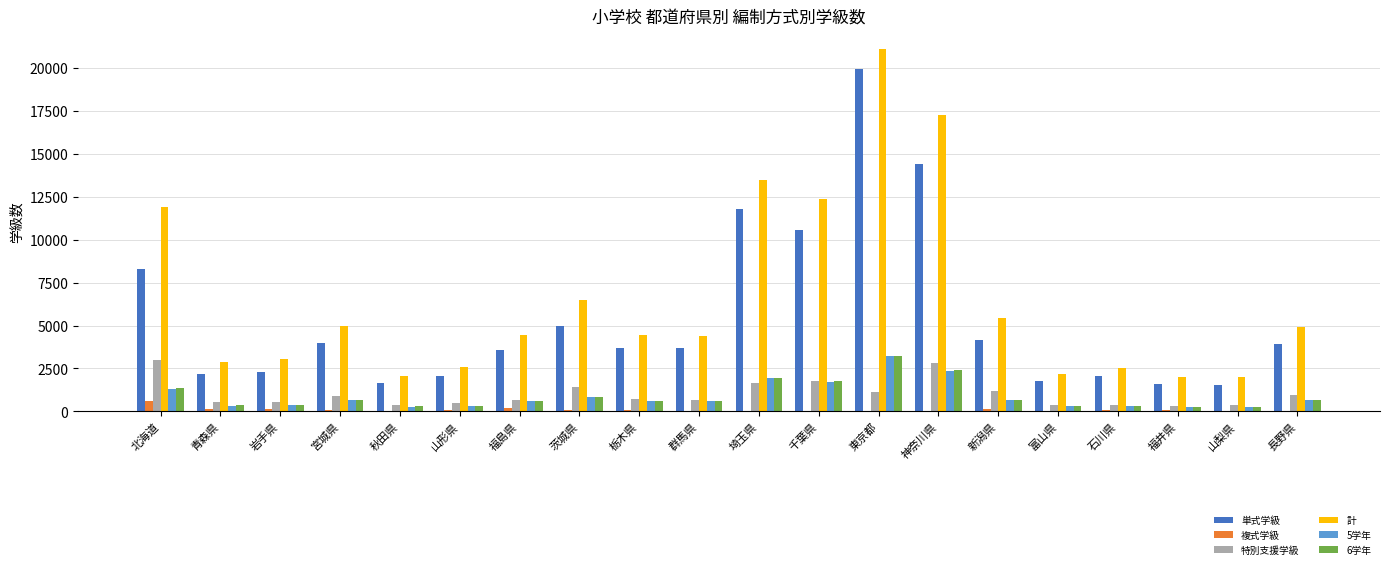

Which series has the largest total across all categories?

計